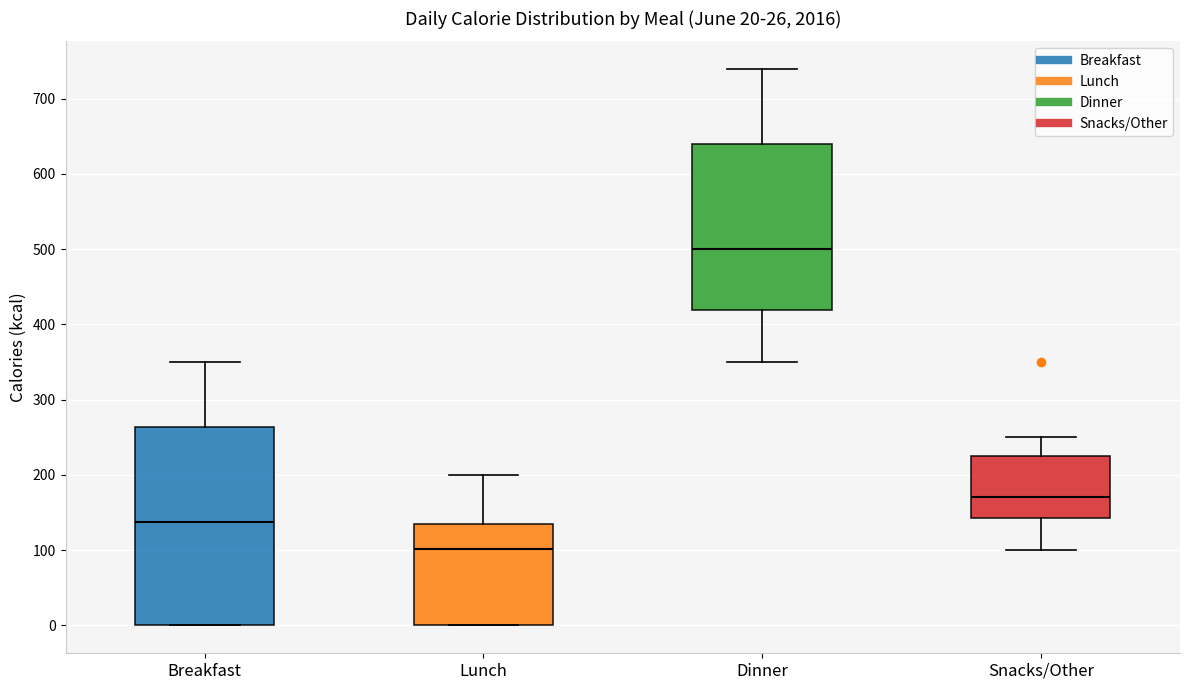

Which box is the tallest, from its lower edge to its upper edge?

Breakfast